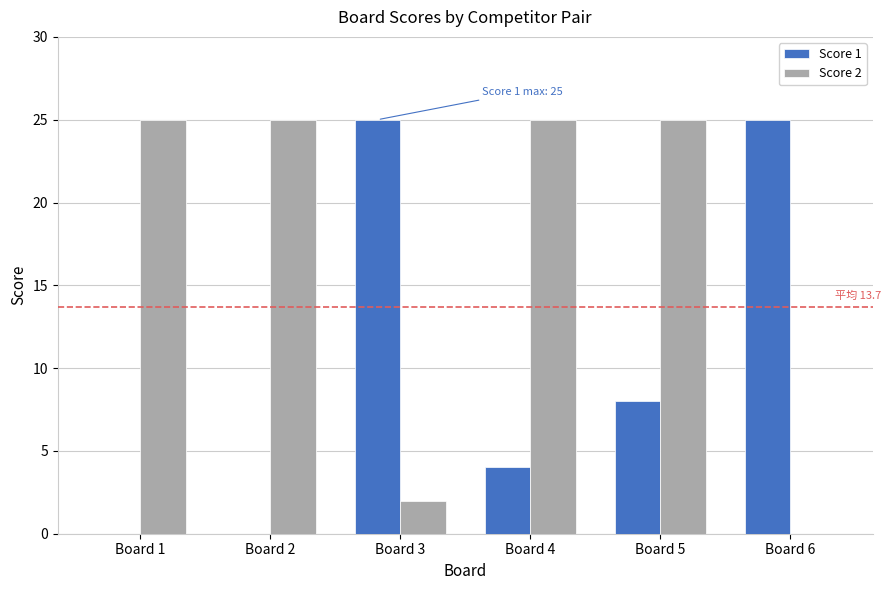

What is the total value across all series at Board 4?

29